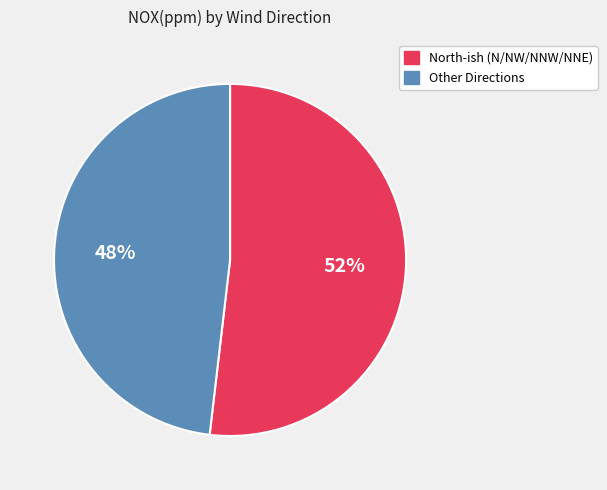

To the nearest percent, what is the average slice percentage?

50%